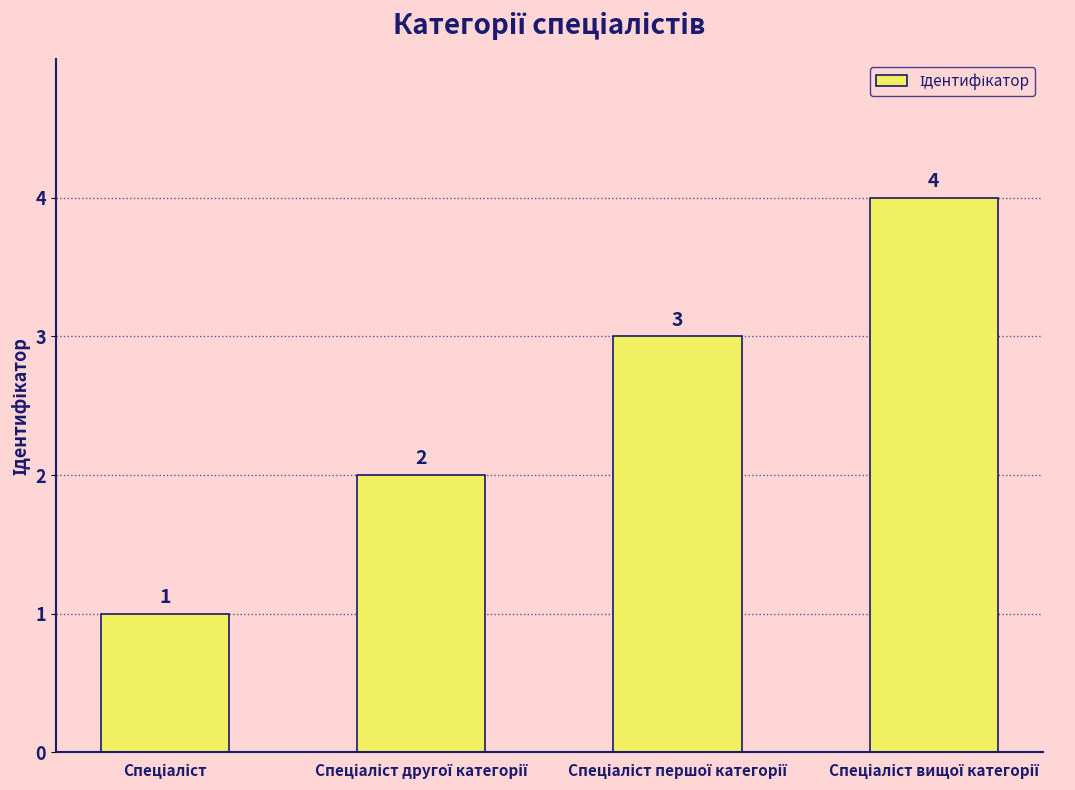

What is the difference between the maximum and minimum values?

3